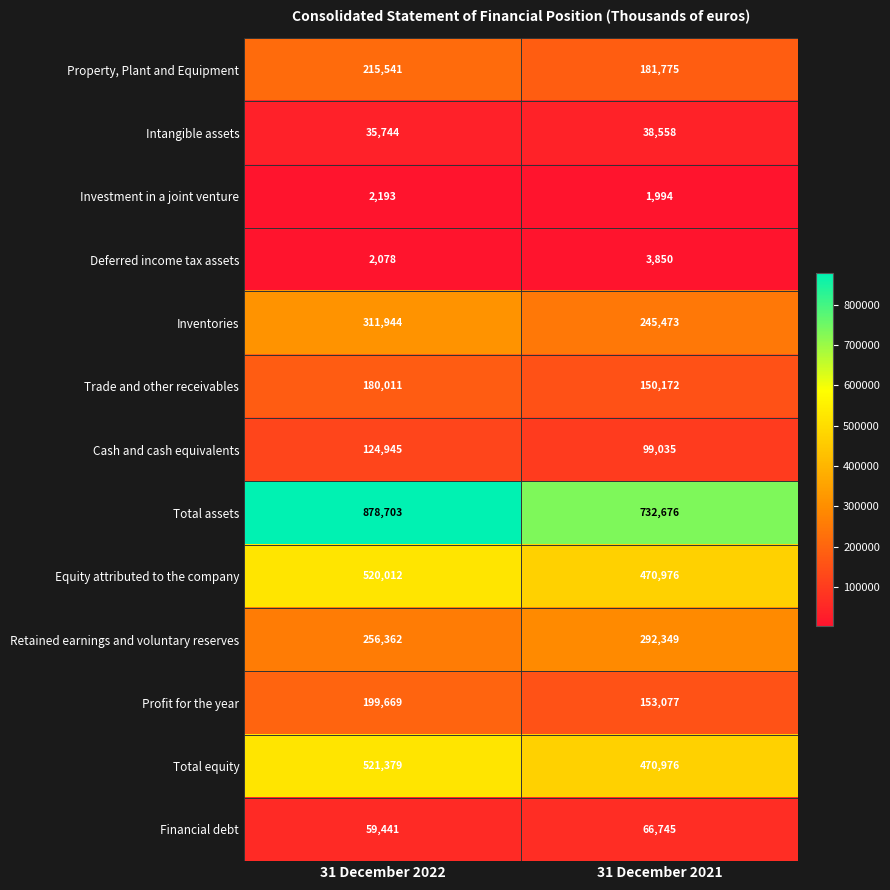

Which series changed the most between 31 December 2022 and 31 December 2021?

Total assets